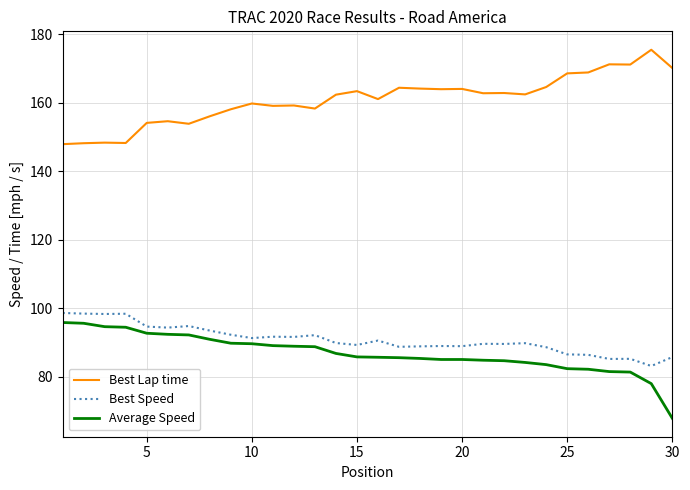

What is the maximum value shown in the chart?

175.4